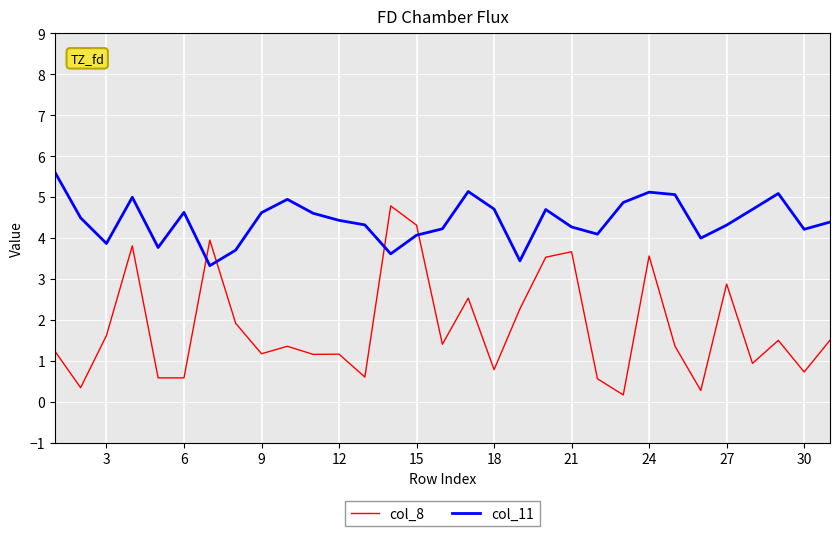

What is the lowest value of the col_11 series?

3.3